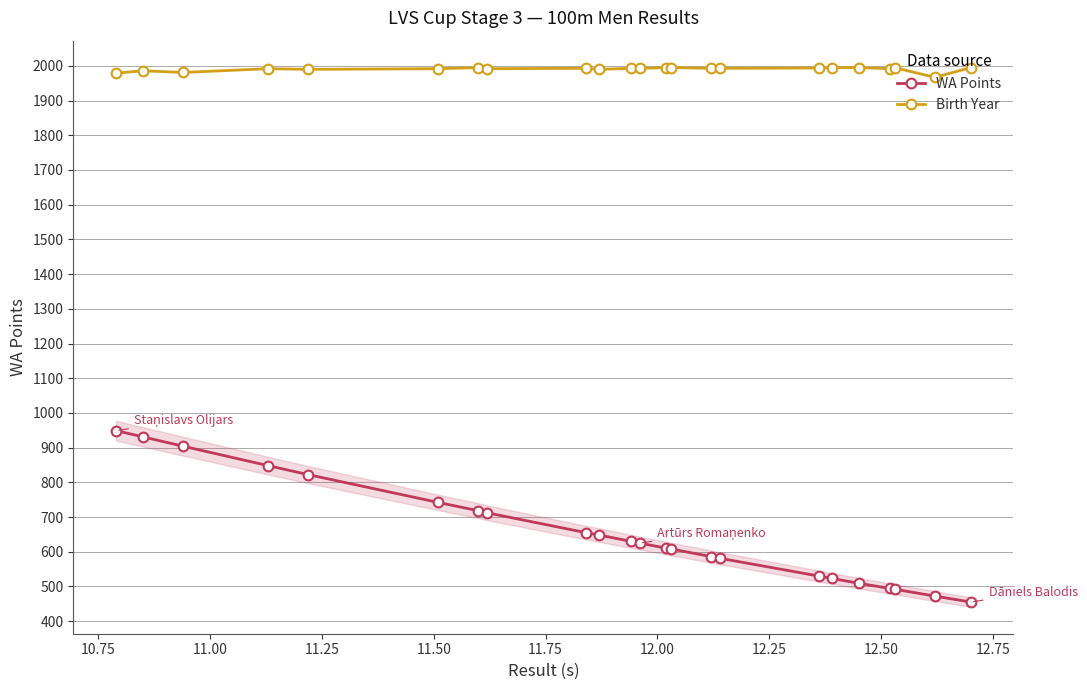

Rank the series by their maximum value, from highest to lowest.

Birth Year, WA Points